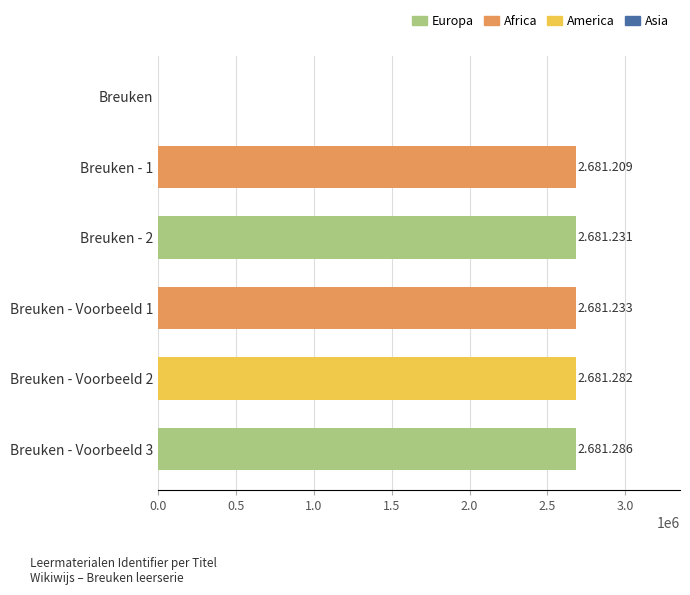

The chart shows a value of -1759105 at Breuken. True or false?

False